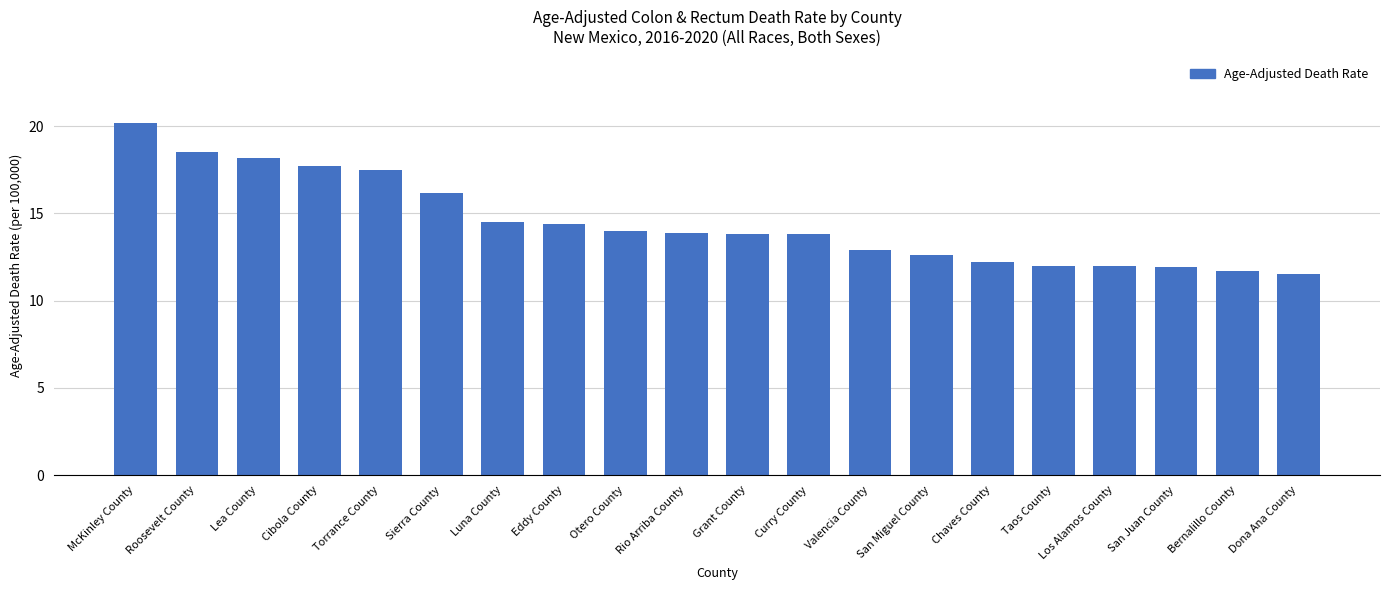

The value at Luna County is 14.5. True or false?

True